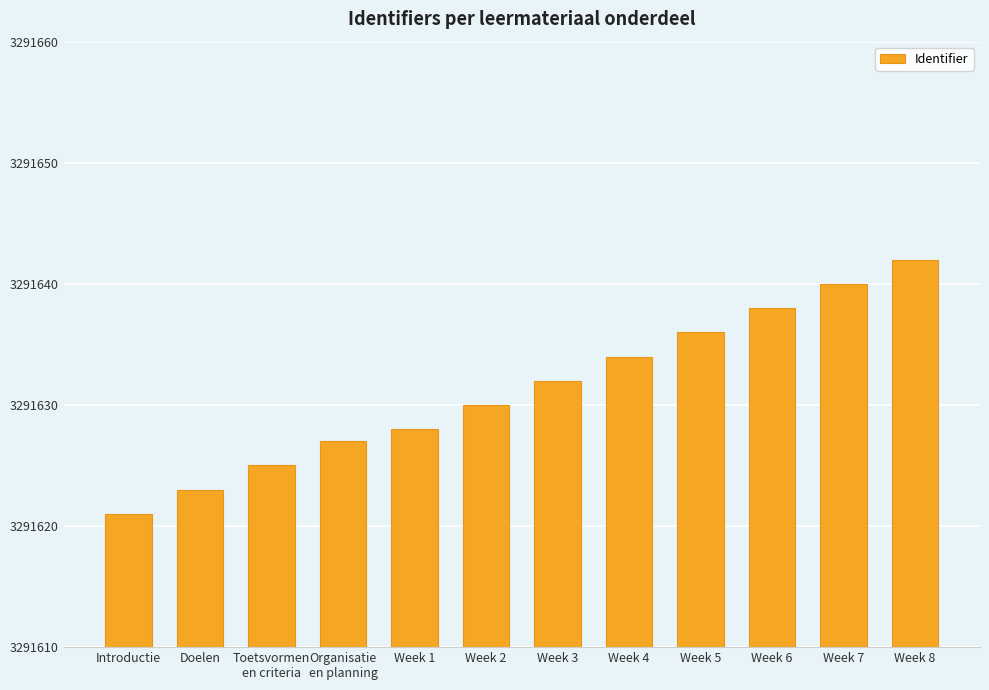

Reading left to right, transcribe all the data shown in this chart.

3291621	3291623	3291625	3291627	3291628	3291630	3291632	3291634	3291636	3291638	3291640	3291642